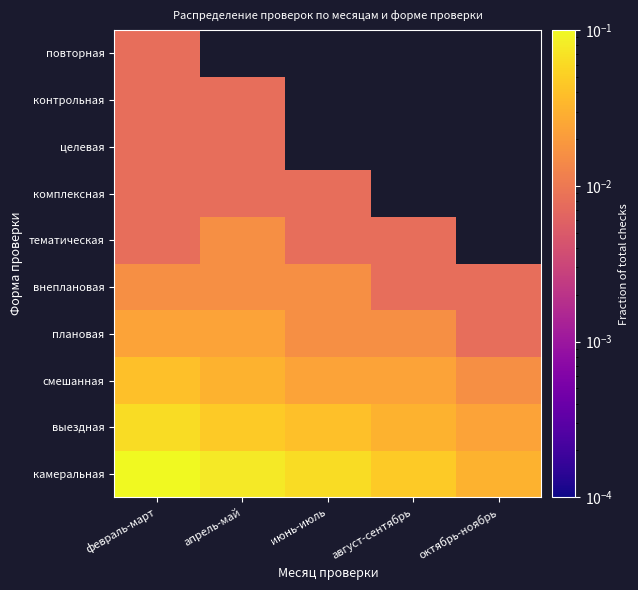

At how many categories does at least one series exceed 0?

5